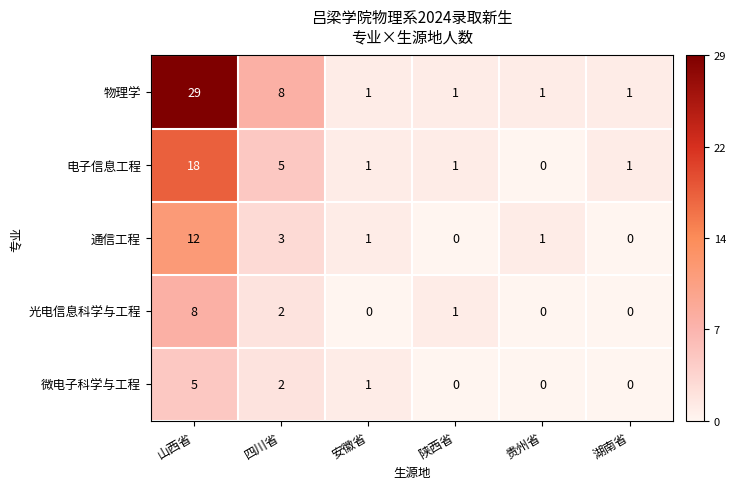

What is the maximum value shown in the chart?

29